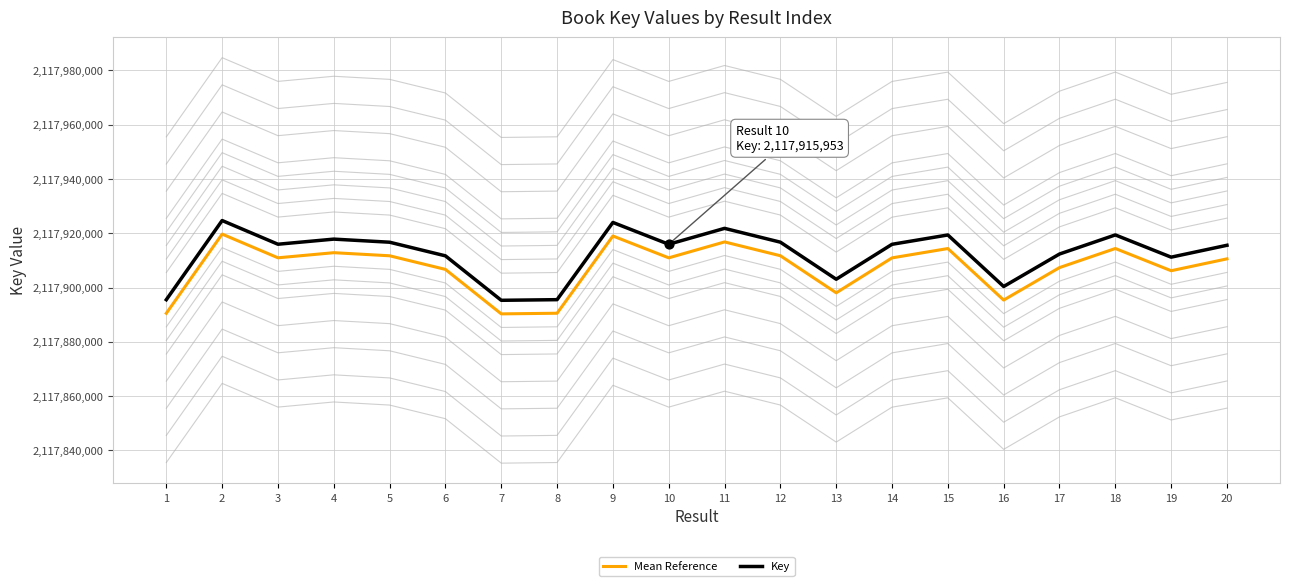

At how many categories does at least one series exceed 2117916585?

8